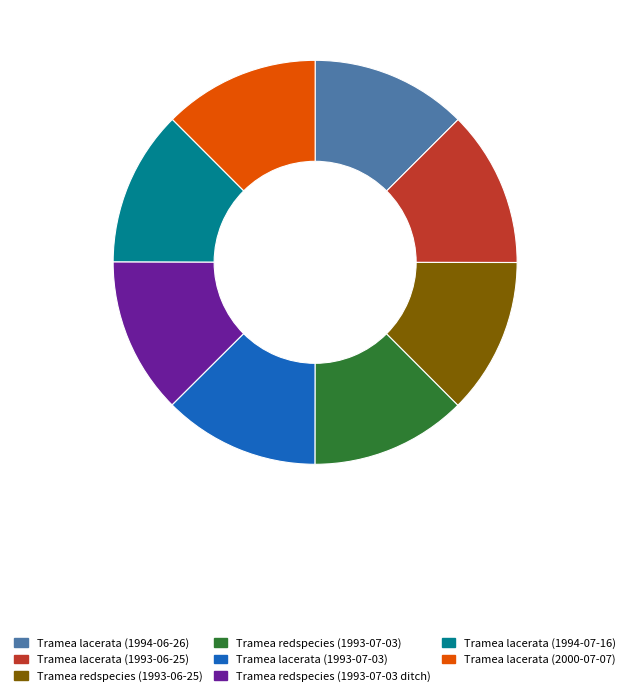

Is there a majority slice in this chart?

No